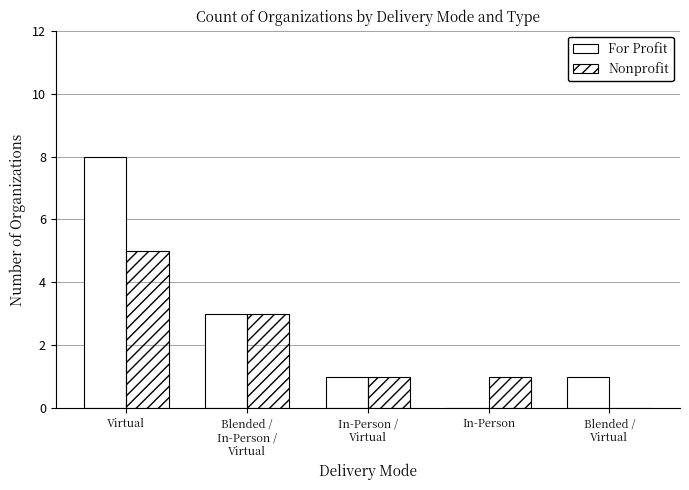

Which label corresponds to the largest value in the chart?

Virtual